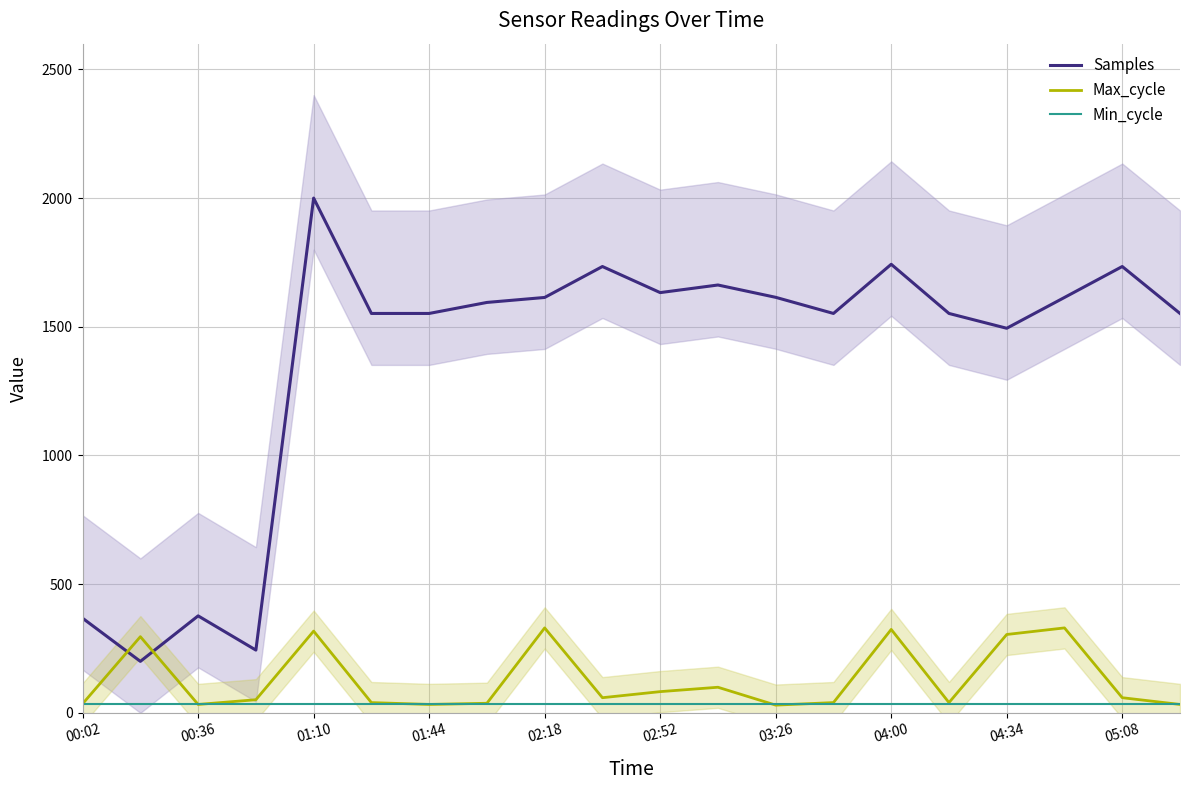

Which category has the highest value in the Samples series?

01:10